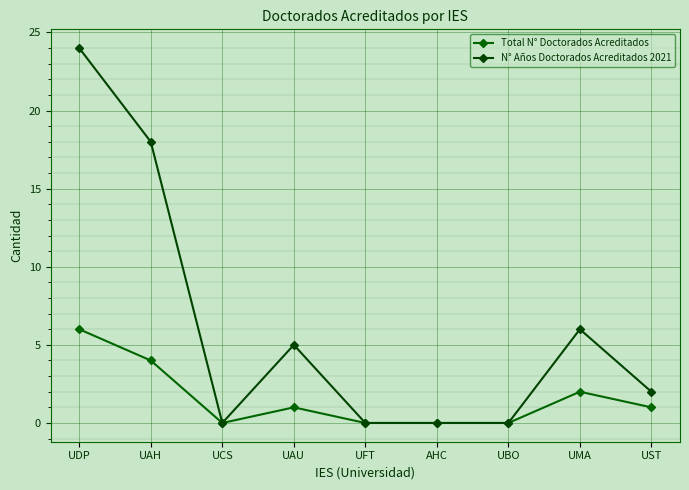

What is the label of the 7th point from the right?

UCS